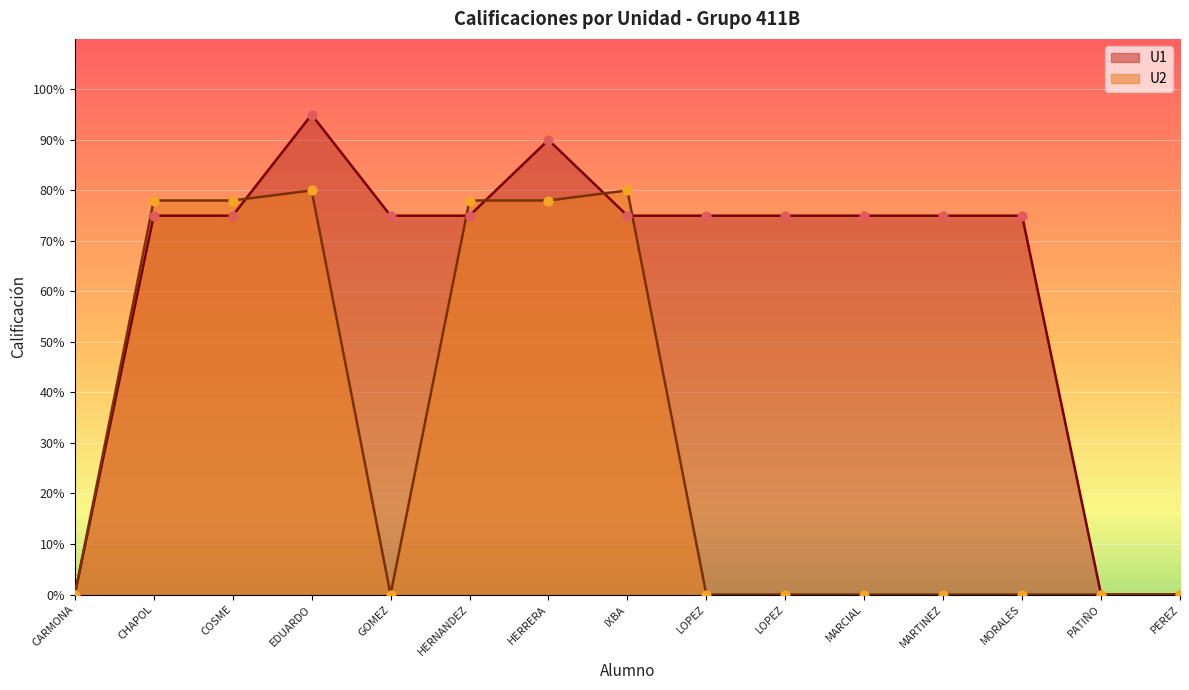

What is the total value across all series at MARTINEZ?

75